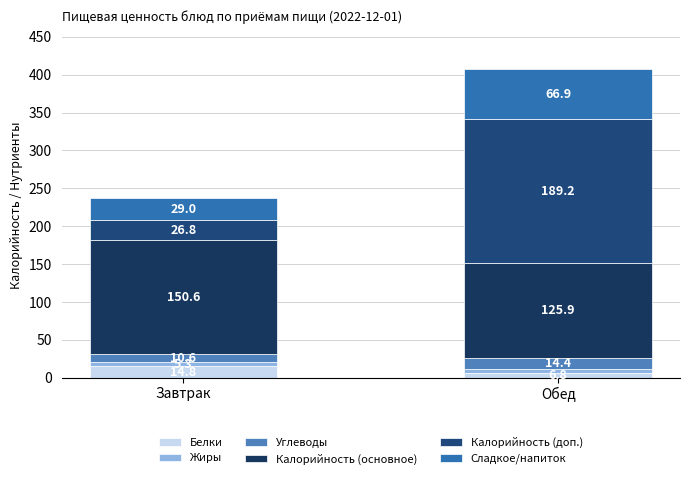

Does the chart contain stacked bars?

Yes